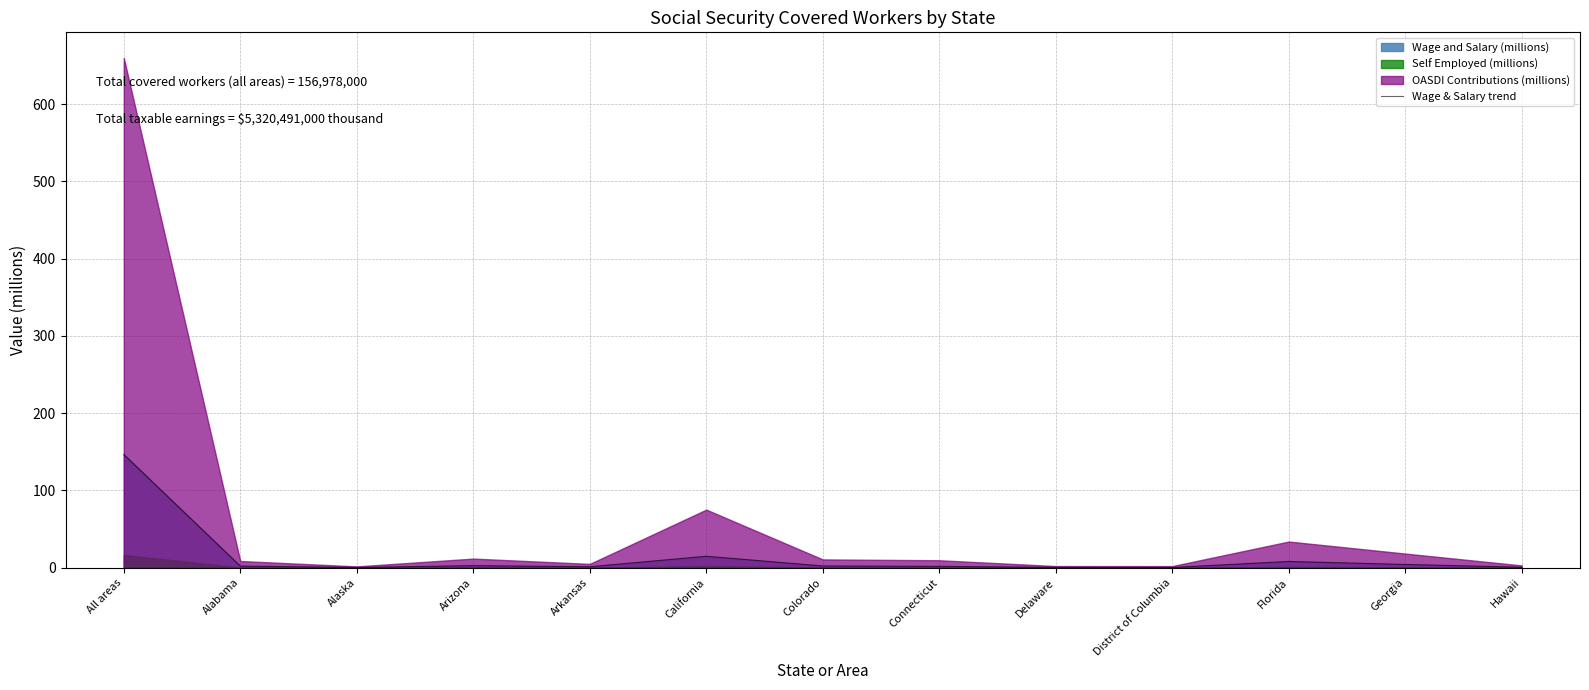

True or false: the data shows 0.5 at Delaware.

True